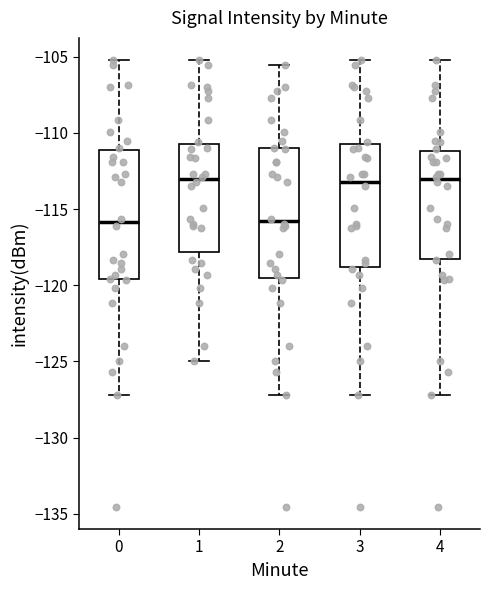

Reading left to right, transcribe this box plot: for each box, give where its median line is, the range the box spans, and where its two whiskers end, as read against the y-axis. The values are not printed on the chart, so give them approximately, as read against the axis.

0: median -116.0, box -119.5 to -111.0, whiskers -127.0 to -105.0
1: median -113.0, box -118.0 to -110.5, whiskers -125.0 to -105.0
2: median -116.0, box -119.5 to -111.0, whiskers -127.0 to -105.5
3: median -113.0, box -119.0 to -110.5, whiskers -127.0 to -105.0
4: median -113.0, box -118.5 to -111.0, whiskers -127.0 to -105.0